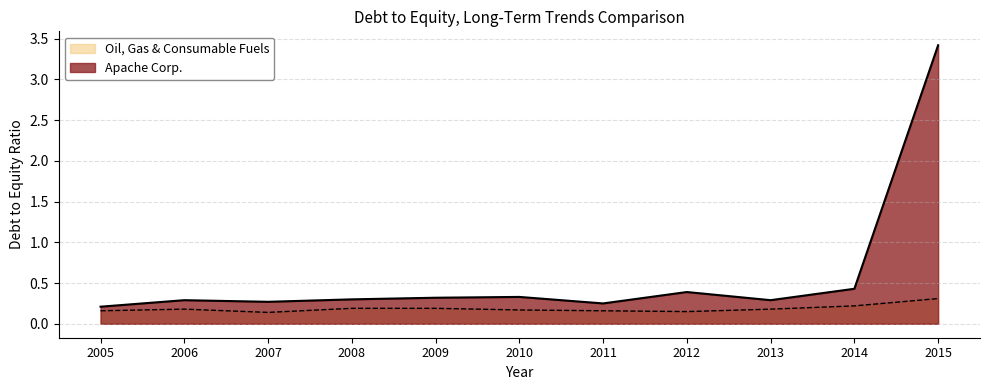

In Oil, Gas & Consumable Fuels, how many points are higher than both neighbors (excluding endpoints)?

1